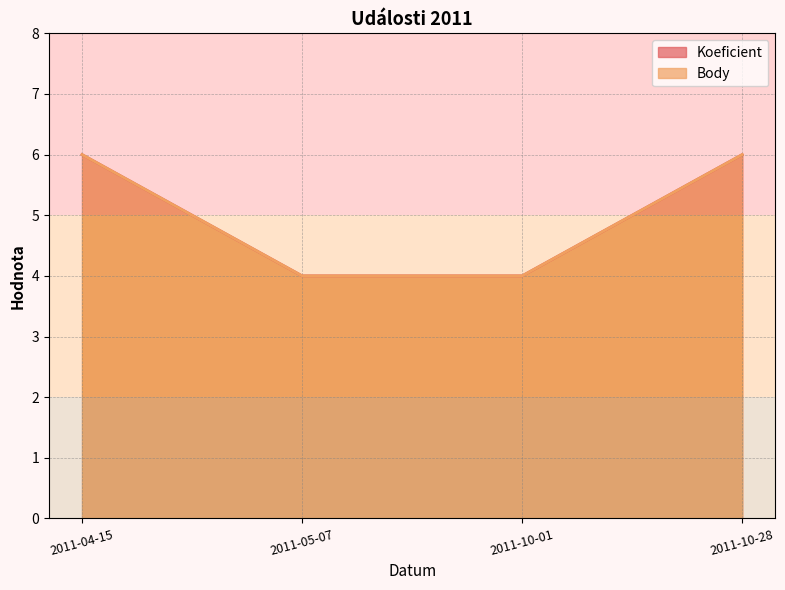

True or false: Body and Koeficient intersect in this chart.

False